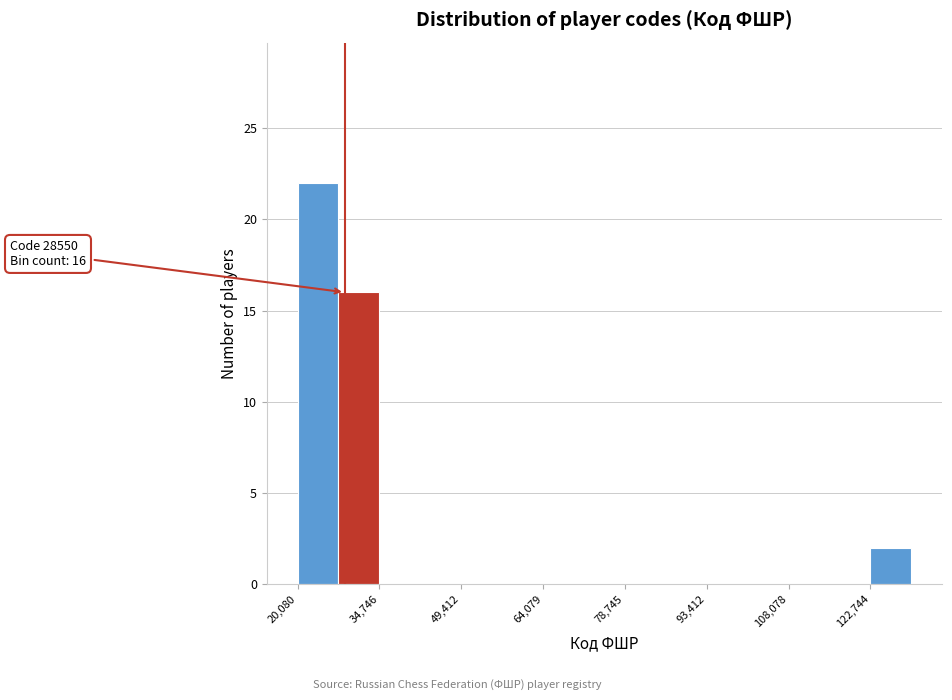

Read against the x-axis, roughly where is the centre of the tallest bar?

24000